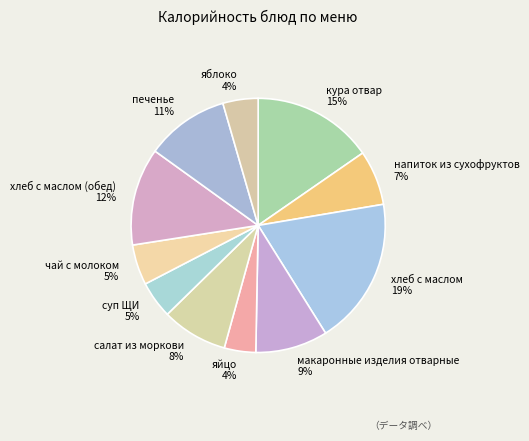

How many segments does this pie chart have?

11